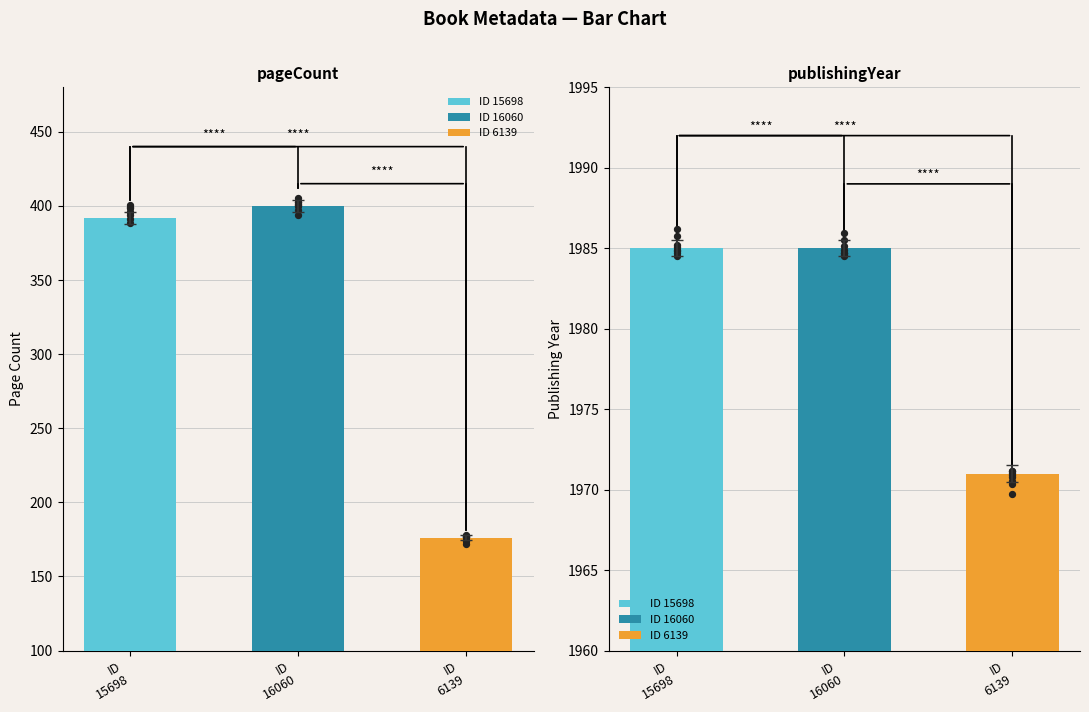

At which category is the sum across all series the highest?

16060